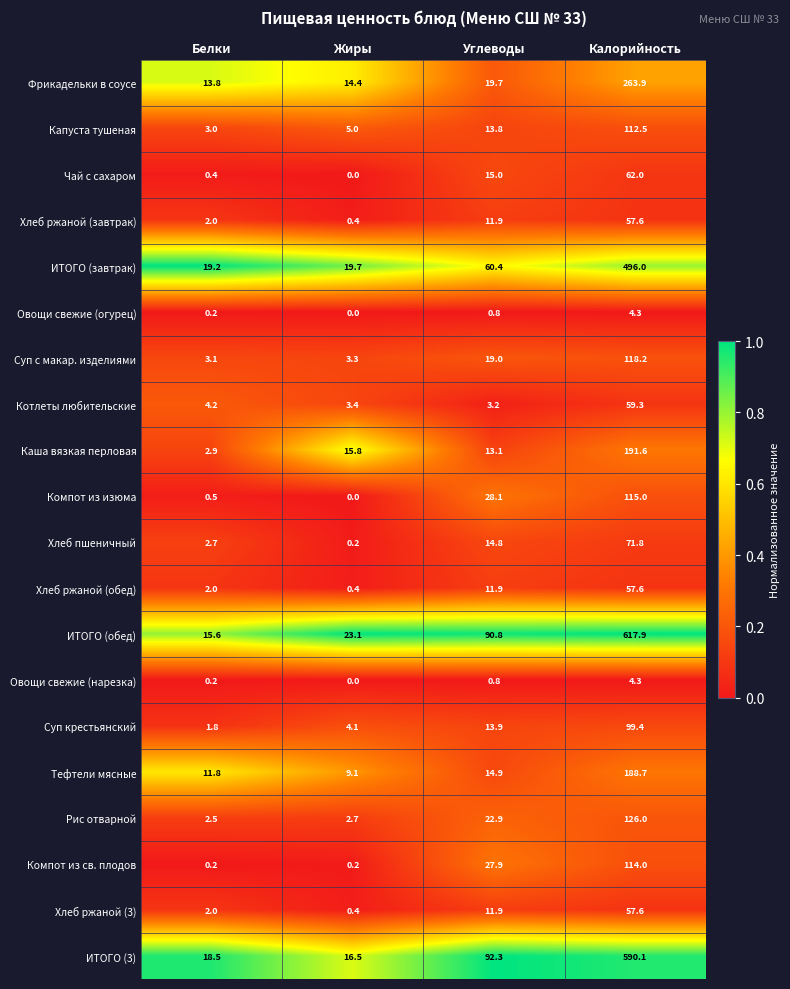

At how many categories does at least one series exceed 0?

4